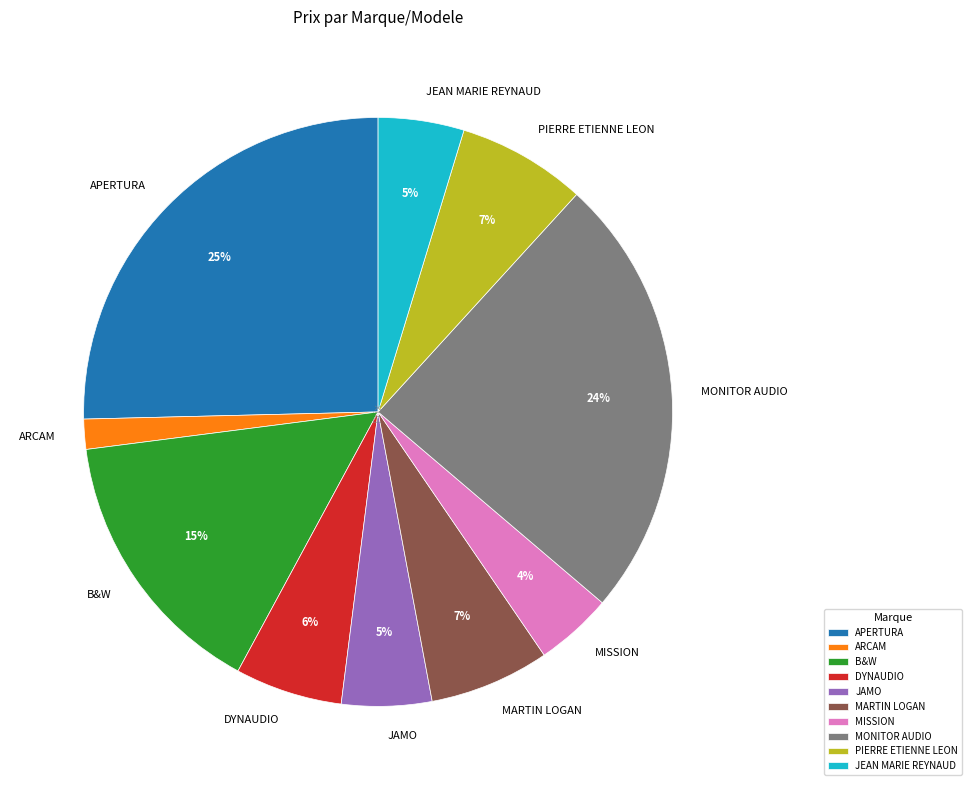

Is it true that ARCAM is 15% of the pie?

False